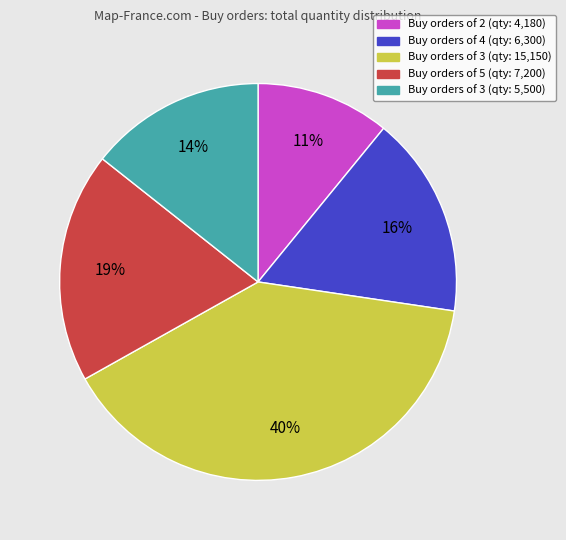

To the nearest percent, what is the difference between the largest and smallest slice percentages?

29%